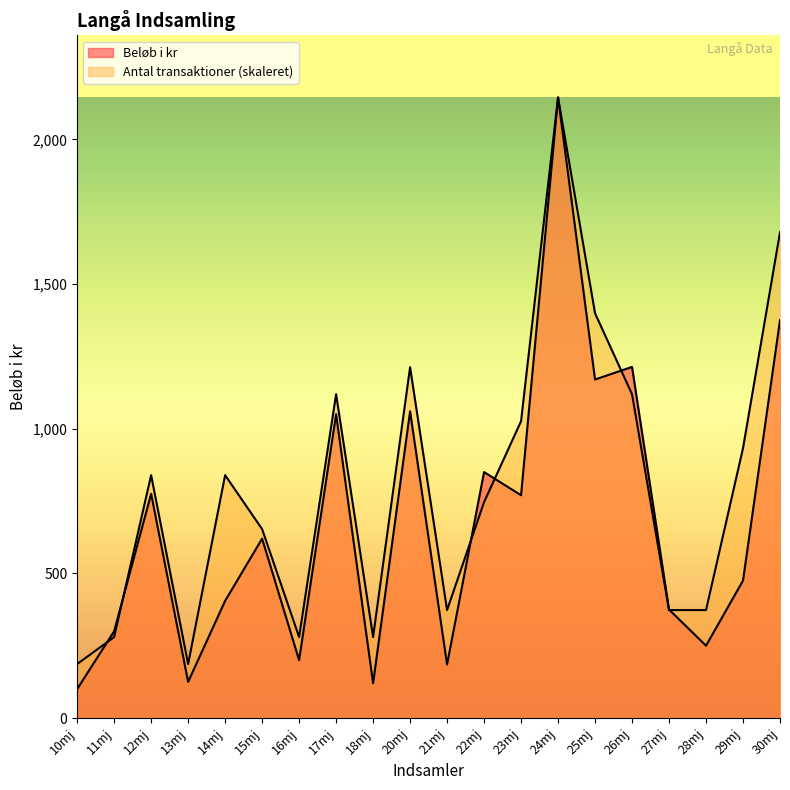

How many lines are shown in the chart?

2